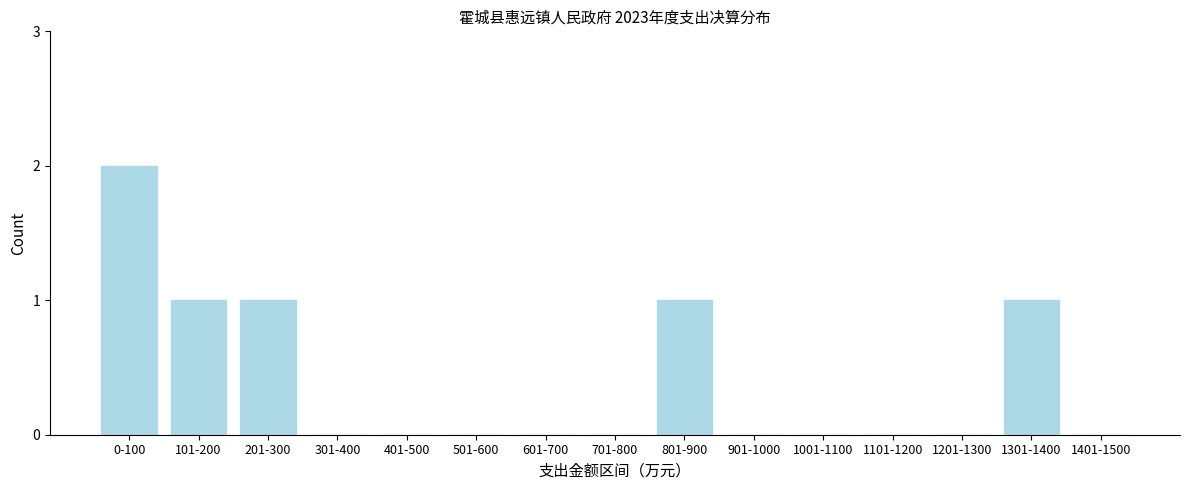

Reading right to left, list all the values displayed in this chart.

1401-1500=0	1301-1400=1	1201-1300=0	1101-1200=0	1001-1100=0	901-1000=0	801-900=1	701-800=0	601-700=0	501-600=0	401-500=0	301-400=0	201-300=1	101-200=1	0-100=2